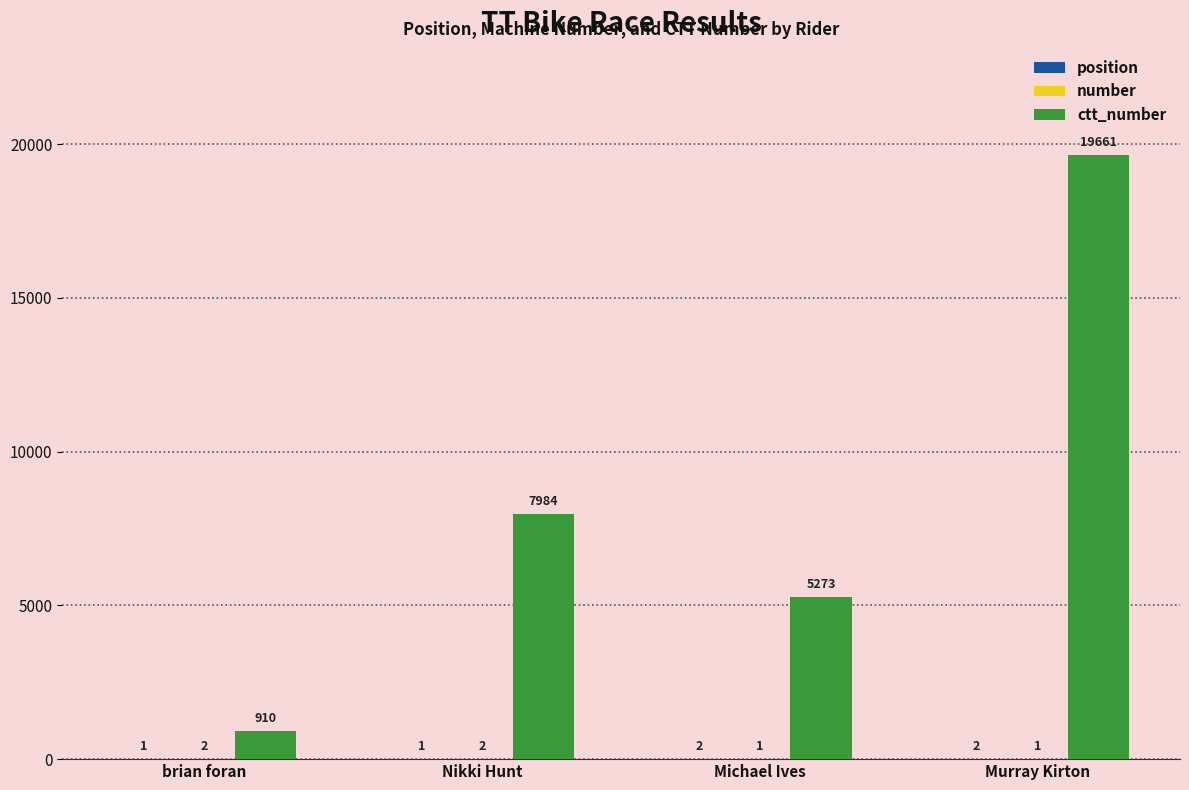

What is the total value across all series at Murray Kirton?

19664